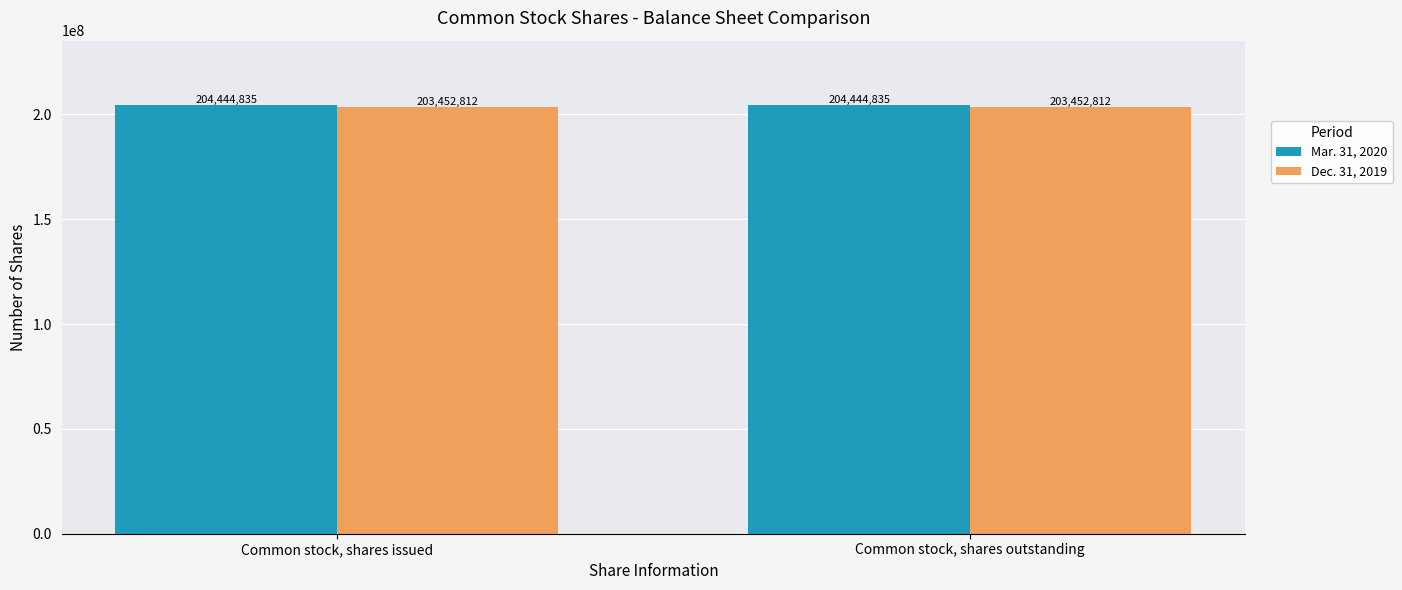

What is the maximum value shown in the chart?

204444835